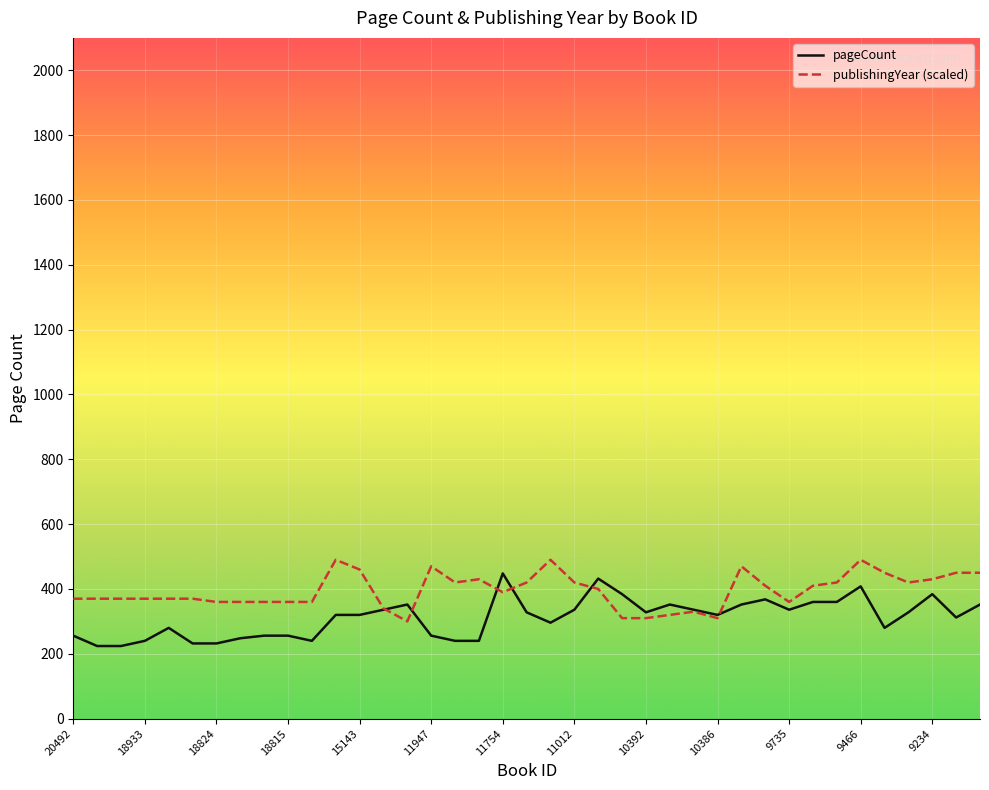

What is the lowest value of the publishingYear (scaled) series?

300